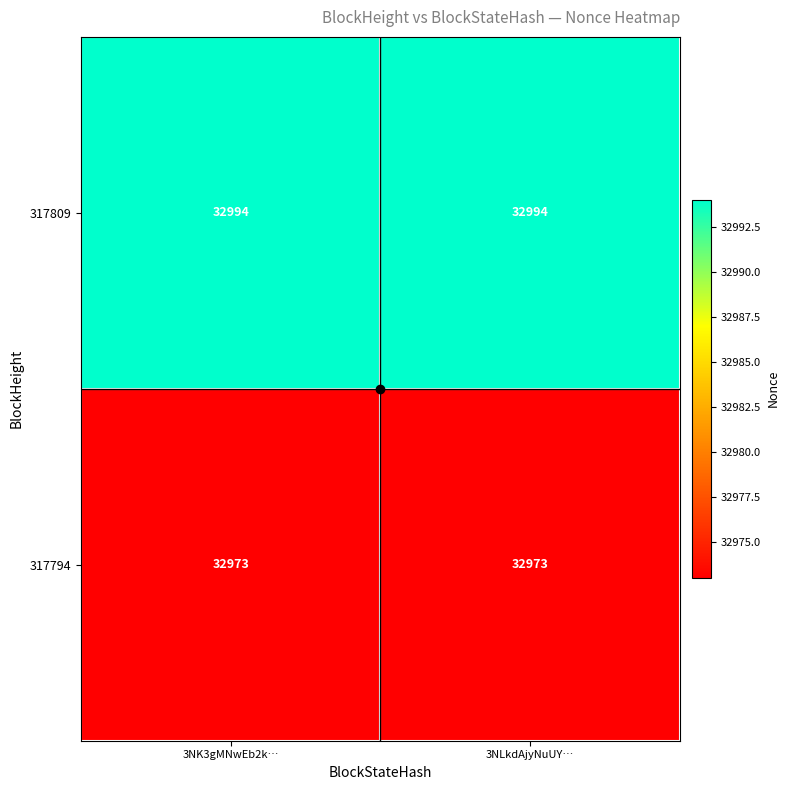

True or false: 317809 has a value of 18684 at 3NLkdAjyNuUY….

False